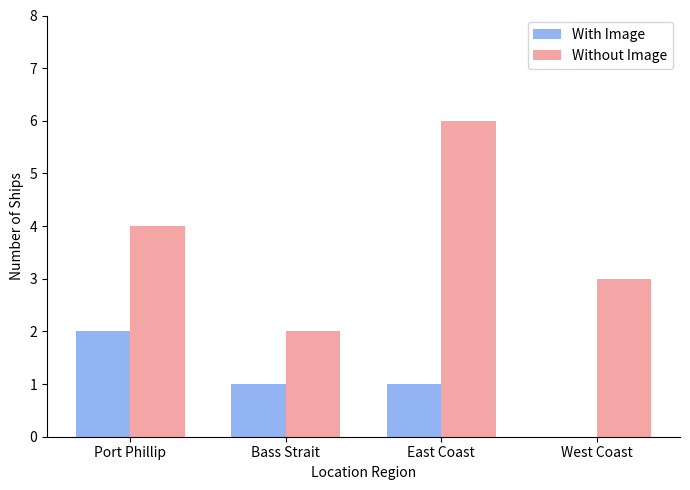

True or false: Without Image has a value of 5 at West Coast.

False